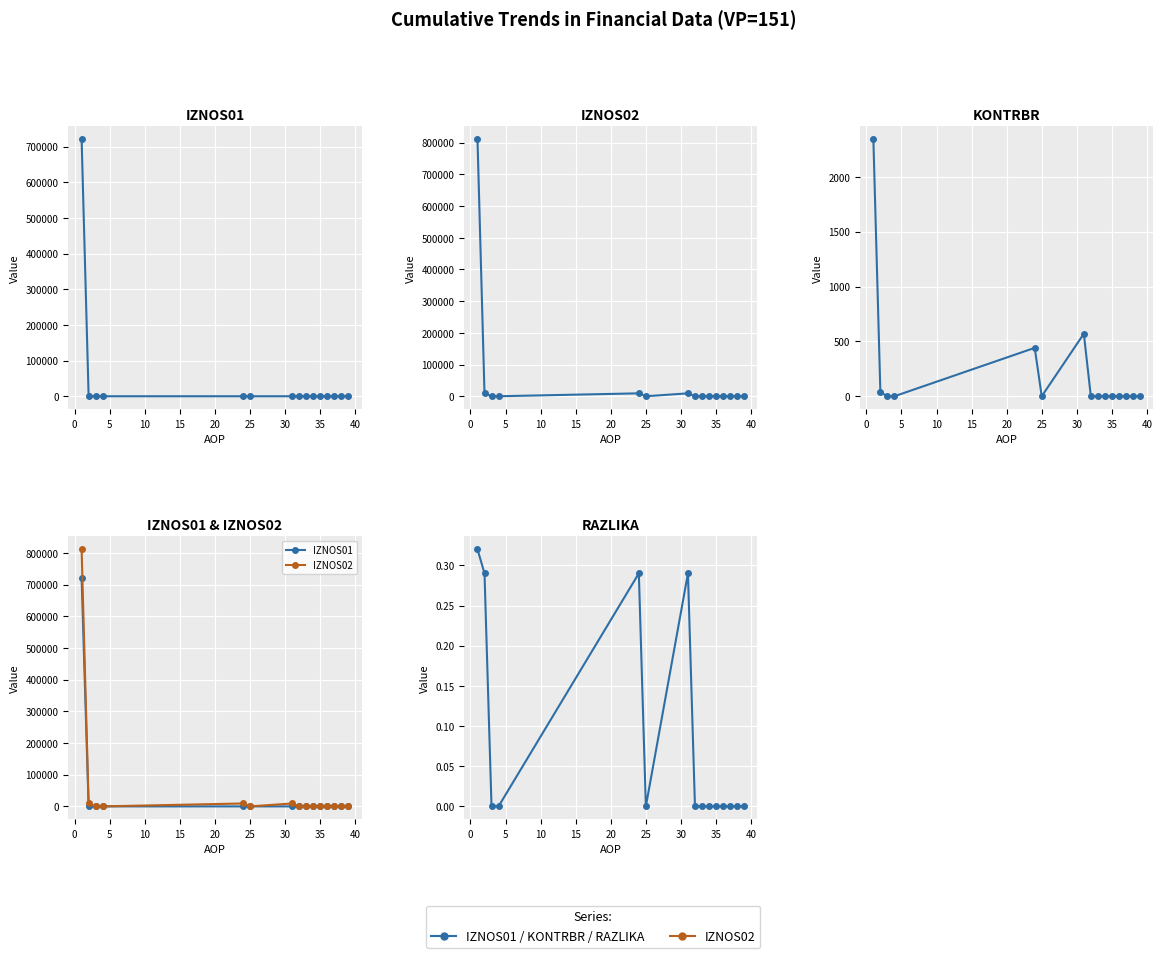

Reading left to right, extract all data points from this chart.

IZNOS01: 720768.8	0.0	0.0	0.0	0.0	0.0	0.0	0.0	0.0	0.0	0.0	0.0	0.0	0.0	0.0
IZNOS02: 811456.2	9189.3	0.0	0.0	9189.3	0.0	9189.3	0.0	0.0	0.0	0.0	0.0	0.0	0.0	0.0
KONTRBR: 2343.7	36.8	0.0	0.0	441.1	0.0	569.7	0.0	0.0	0.0	0.0	0.0	0.0	0.0	0.0
RAZLIKA: 0.3	0.3	0.0	0.0	0.3	0.0	0.3	0.0	0.0	0.0	0.0	0.0	0.0	0.0	0.0